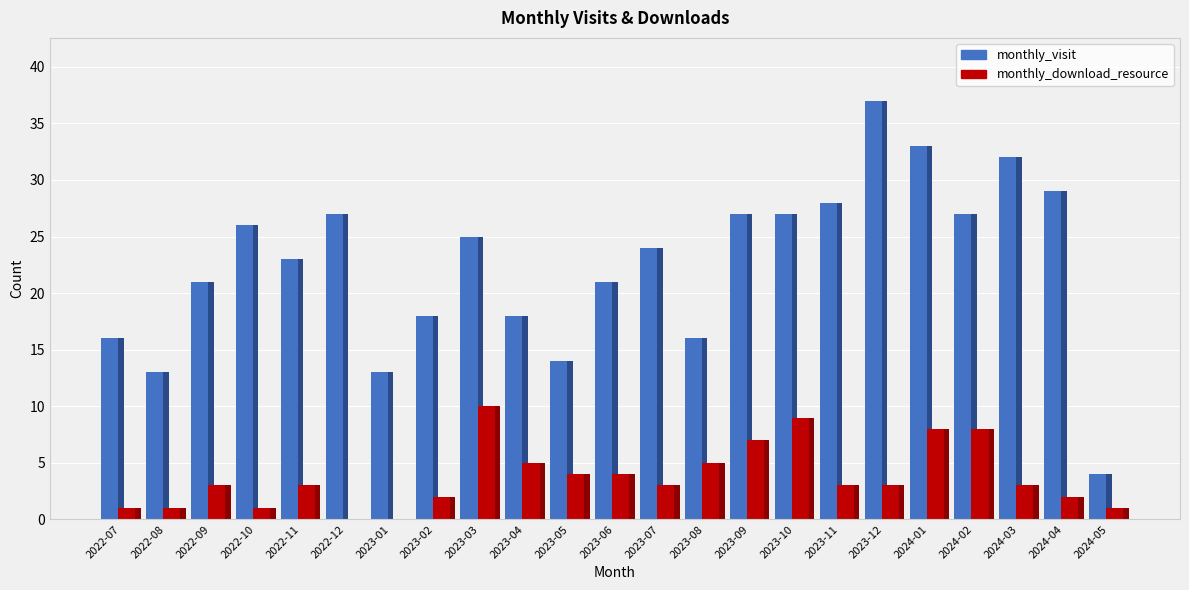

What is the label of the 2nd bar from the right?

2024-04